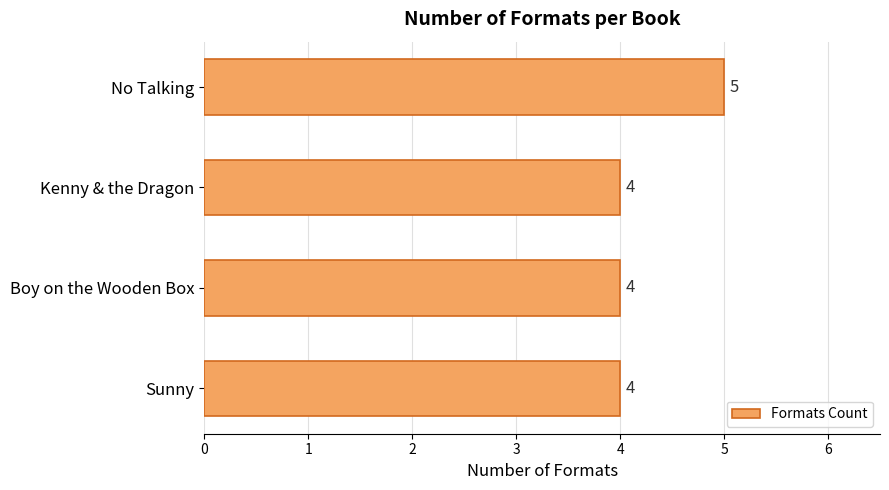

True or false: the data shows 4 at Boy on the Wooden Box.

True